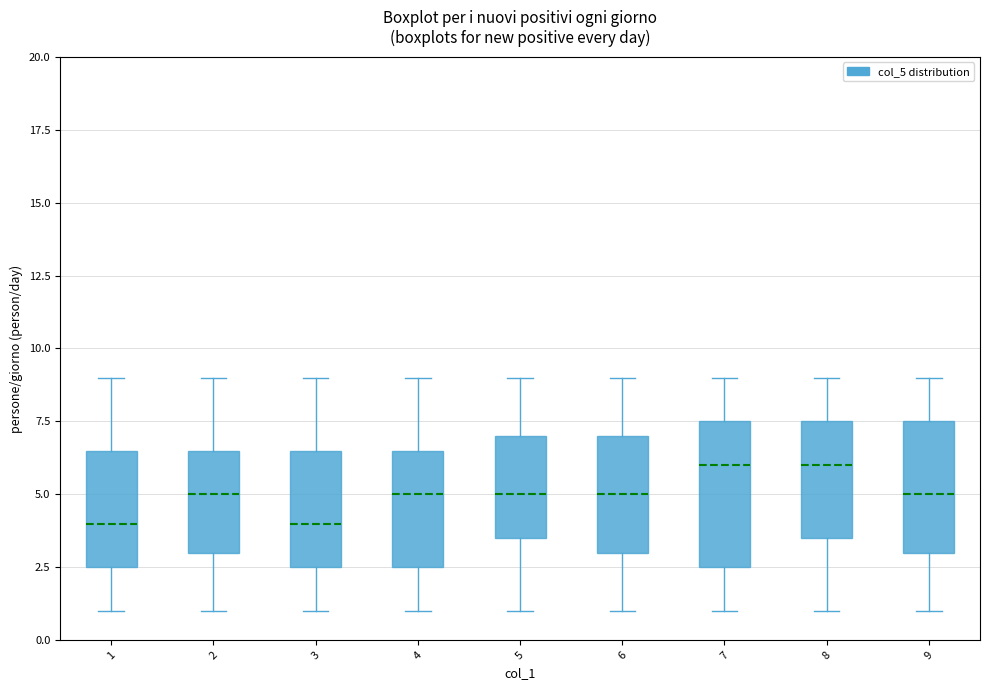

Where is the upper edge of the box at x = 1 on the y-axis? The values are not printed on the chart, so give them approximately, as read against the axis.

6.5